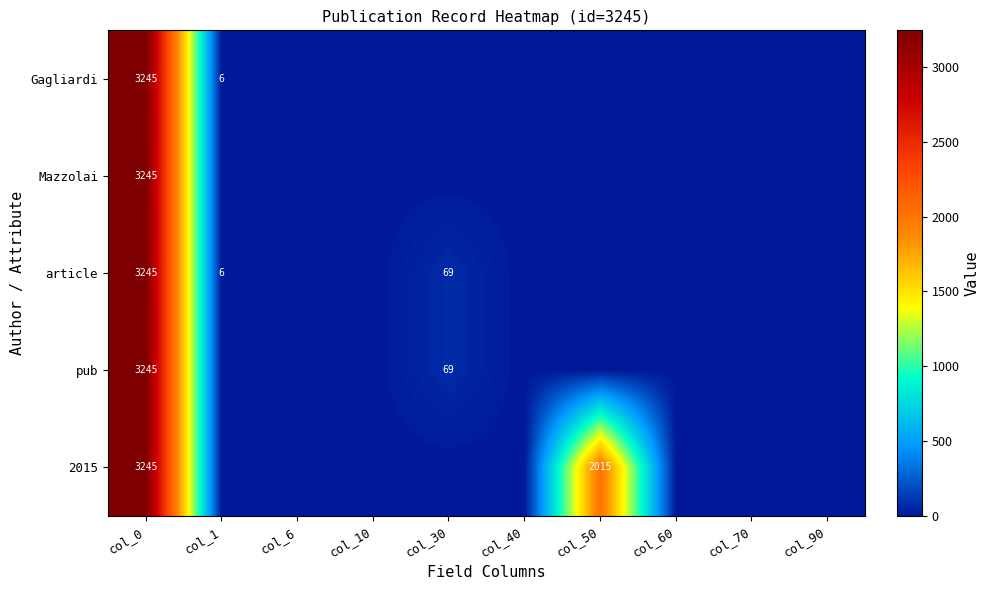

True or false: Gagliardi has a value of 6 at col_1.

True